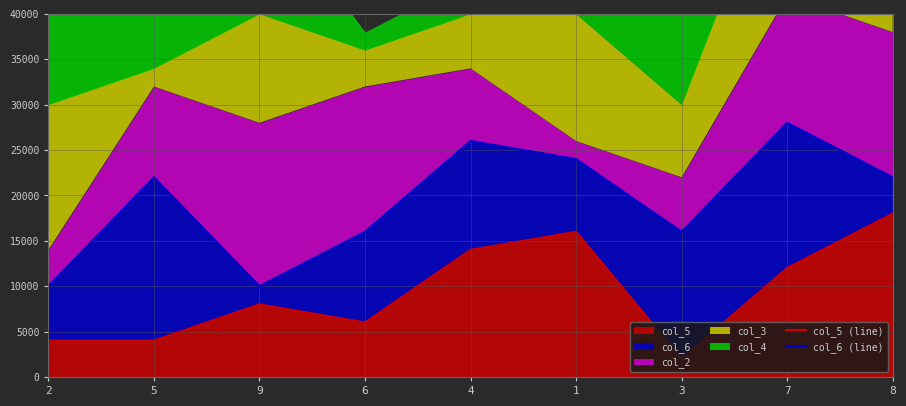

The value of col_6 (line) at 2 is 15877. True or false?

False